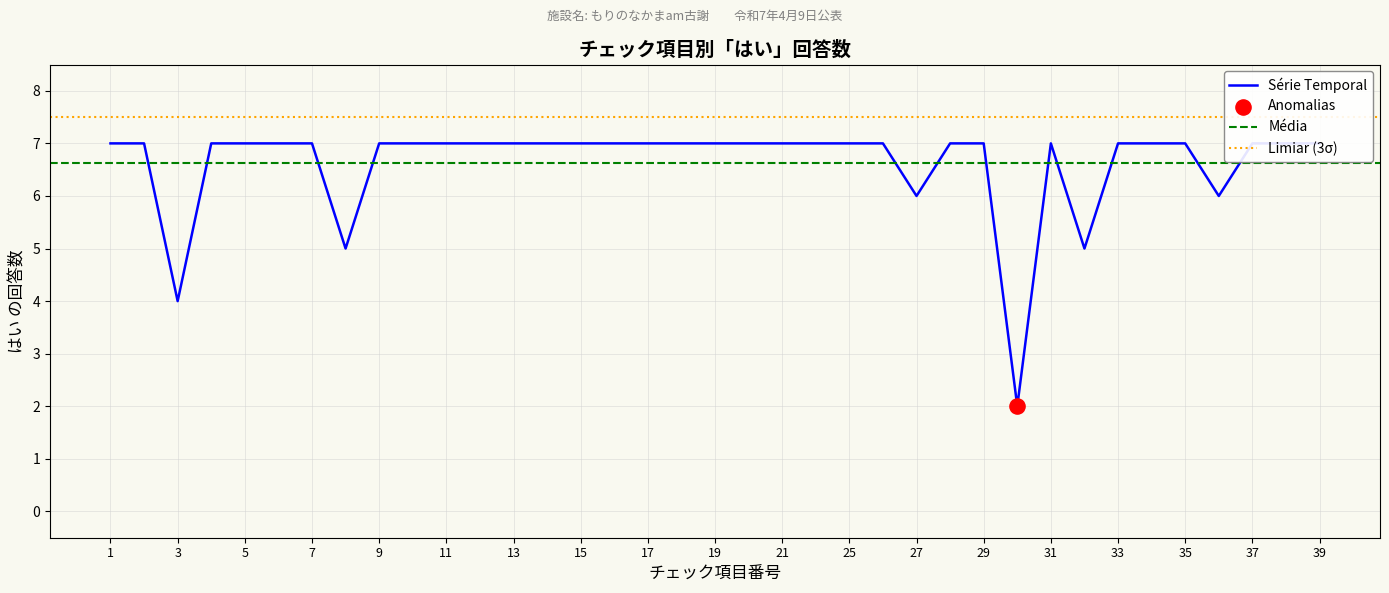

What is the ratio of the value at 25 to the value at 22?

1.0